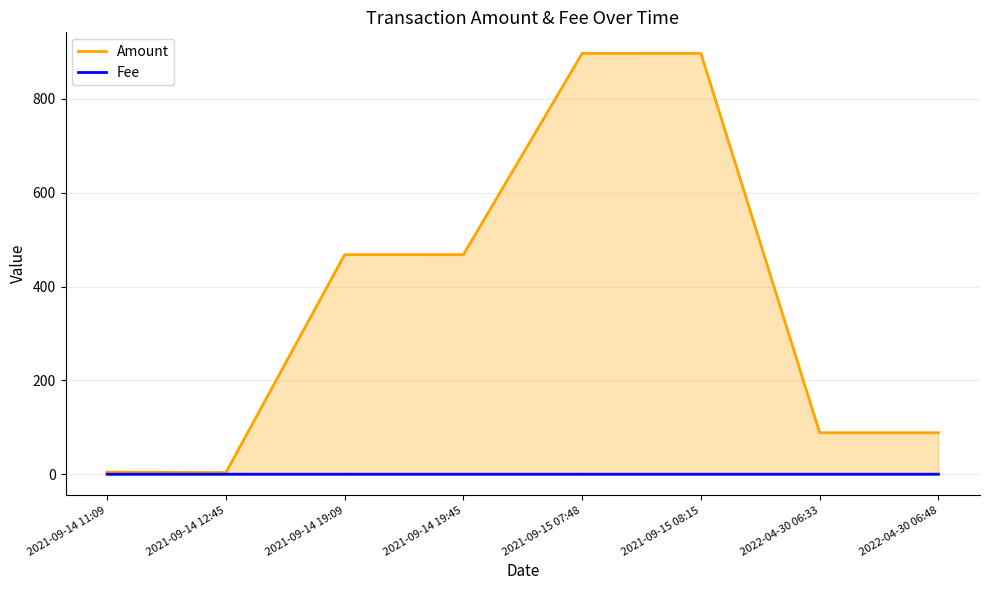

Where does the Amount series first go above 468?

2021-09-14 19:09